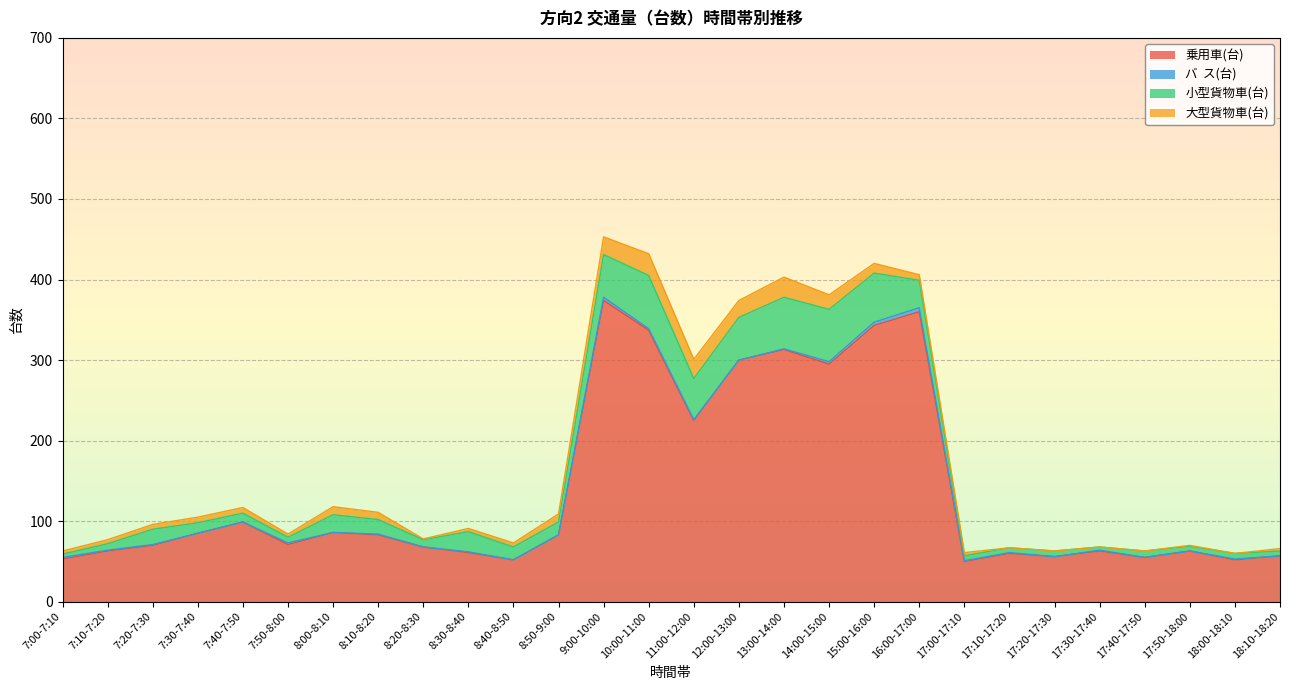

What is the average value of the 小型貨物車(台) series?

24